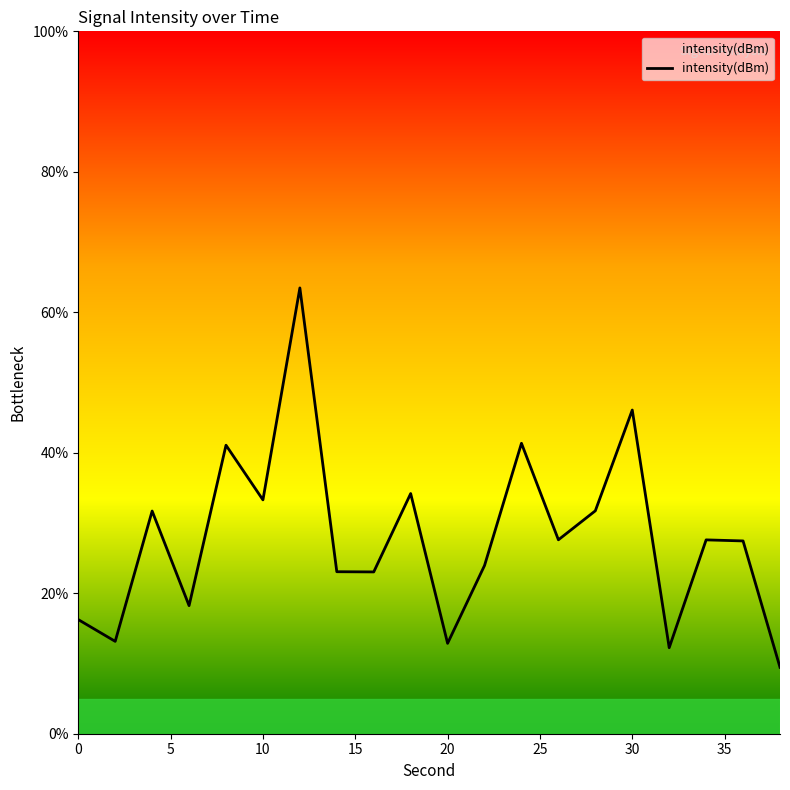

What is the minimum value shown in the chart?

9.5